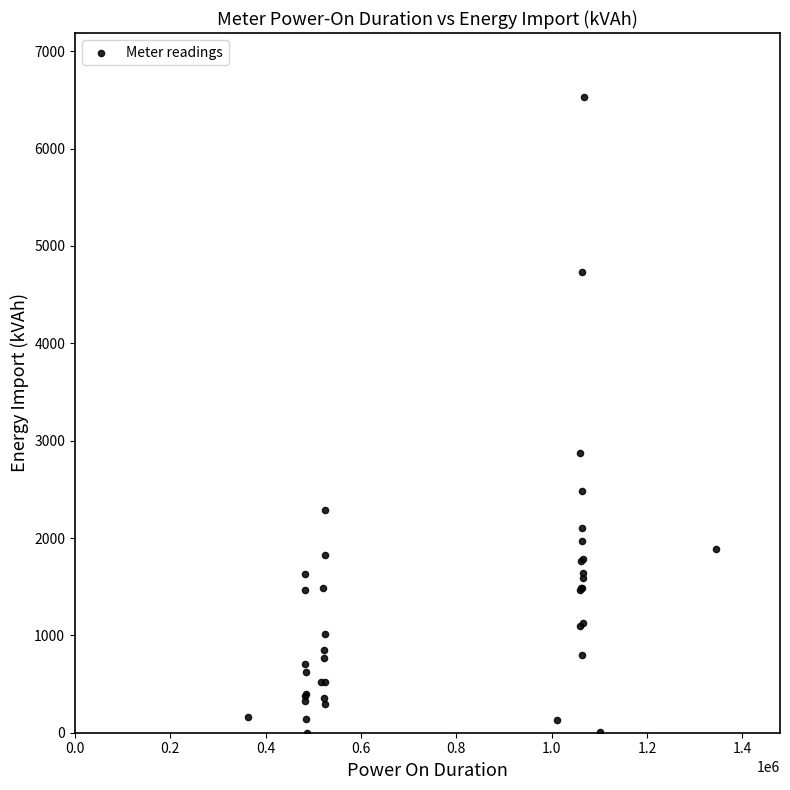

What Y value in the scatter plot is closest to 3267?

2869.9